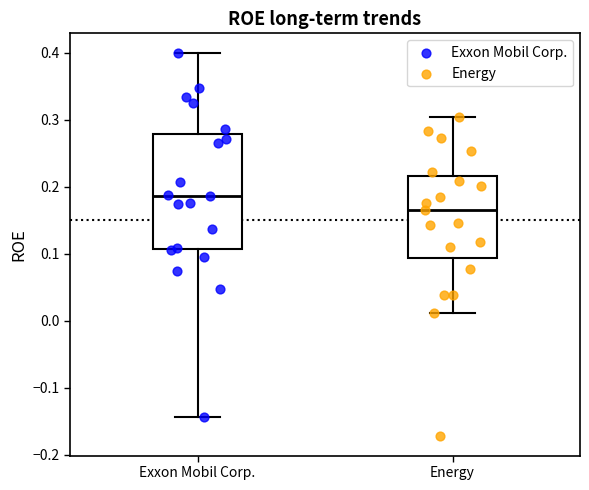

Comparing the boxes themselves (not the whiskers), which one is the tallest?

Exxon Mobil Corp.